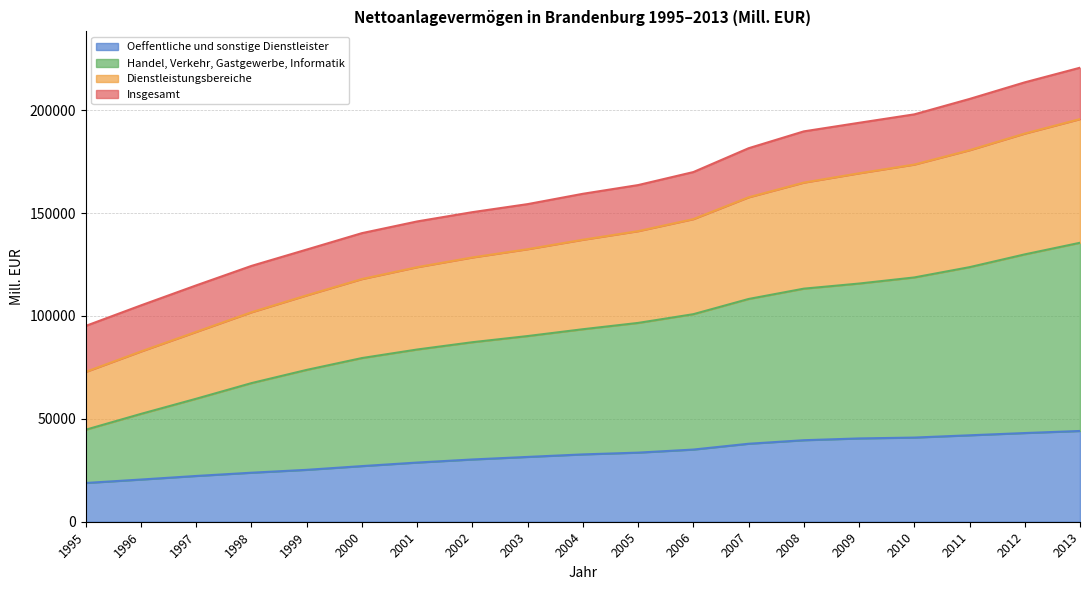

What is the maximum value for Oeffentliche und sonstige Dienstleister?

44100.0